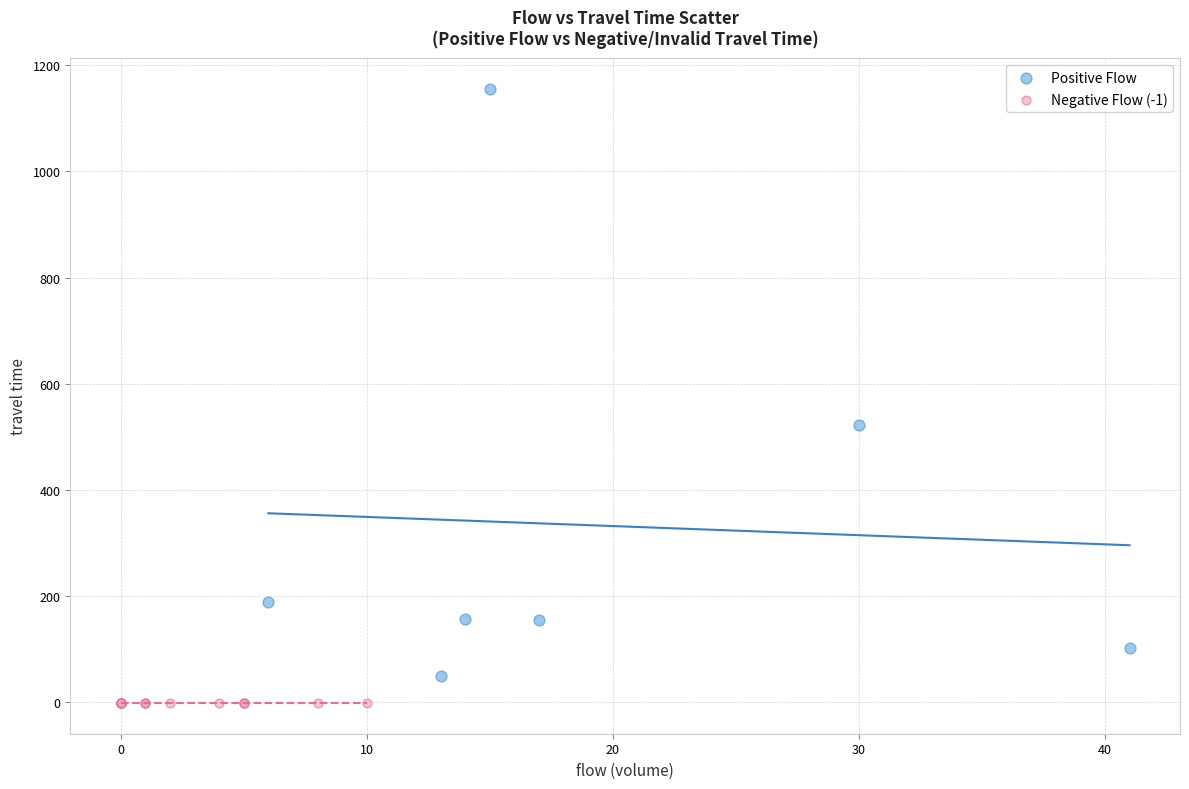

Which series reaches the maximum Y coordinate?

Positive Flow